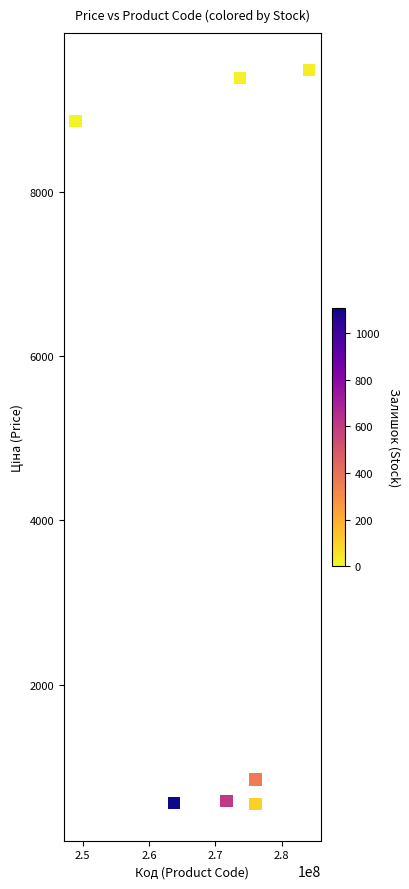

What Y value in the scatter plot is closest to 5015?

8856.7